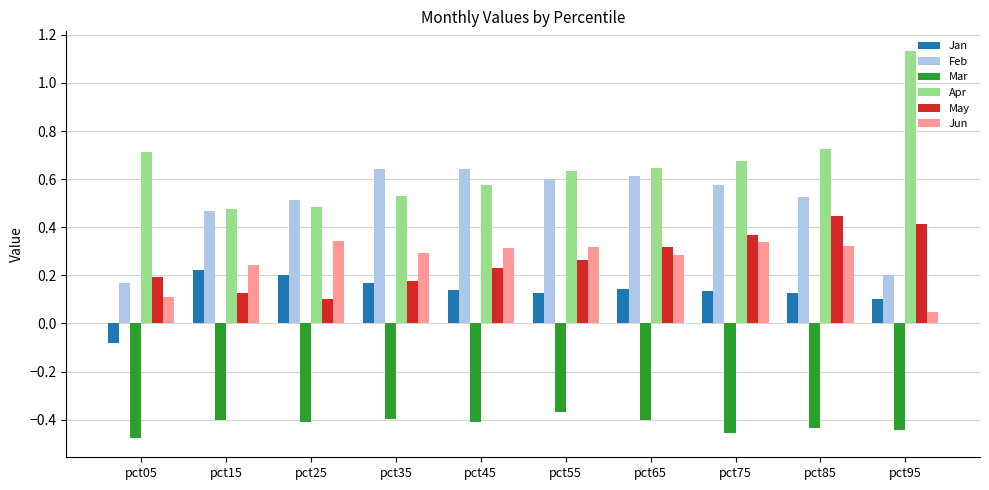

Which category has the lowest value in the Jan series?

pct05